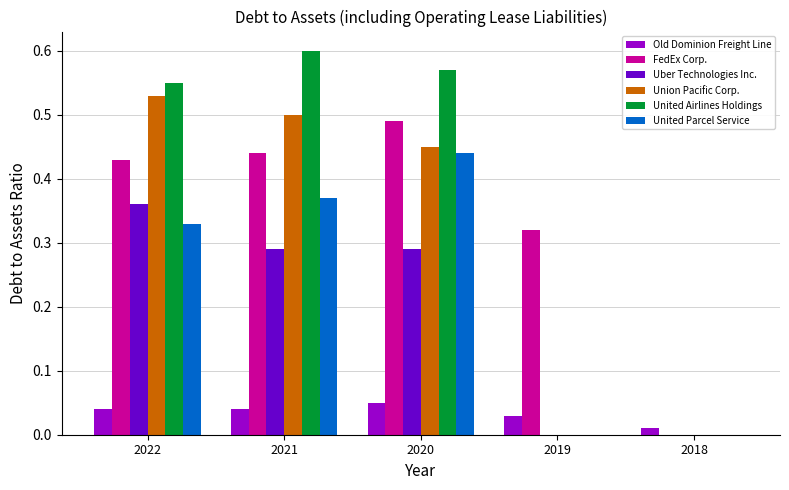

Is the value of United Airlines Holdings at 2021 greater than the value of Old Dominion Freight Line at 2021?

Yes